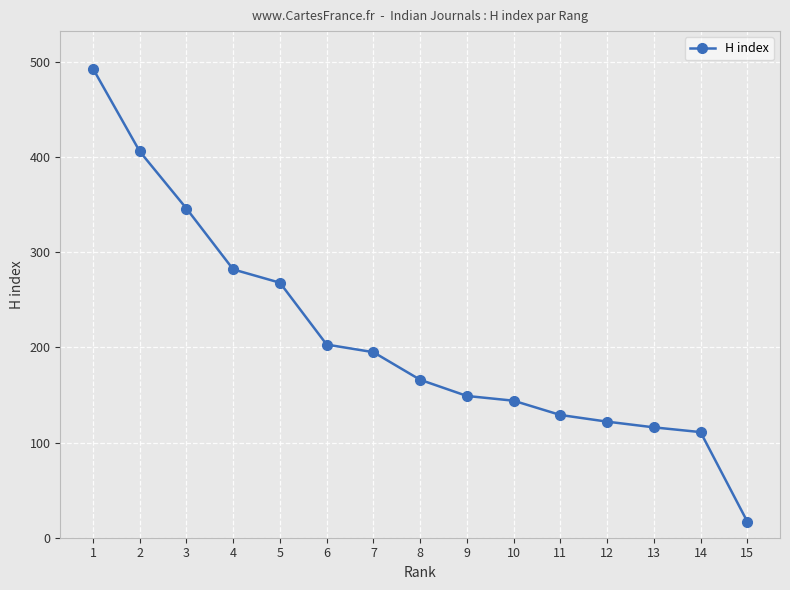

What is the value of the 4th point from the left?

282